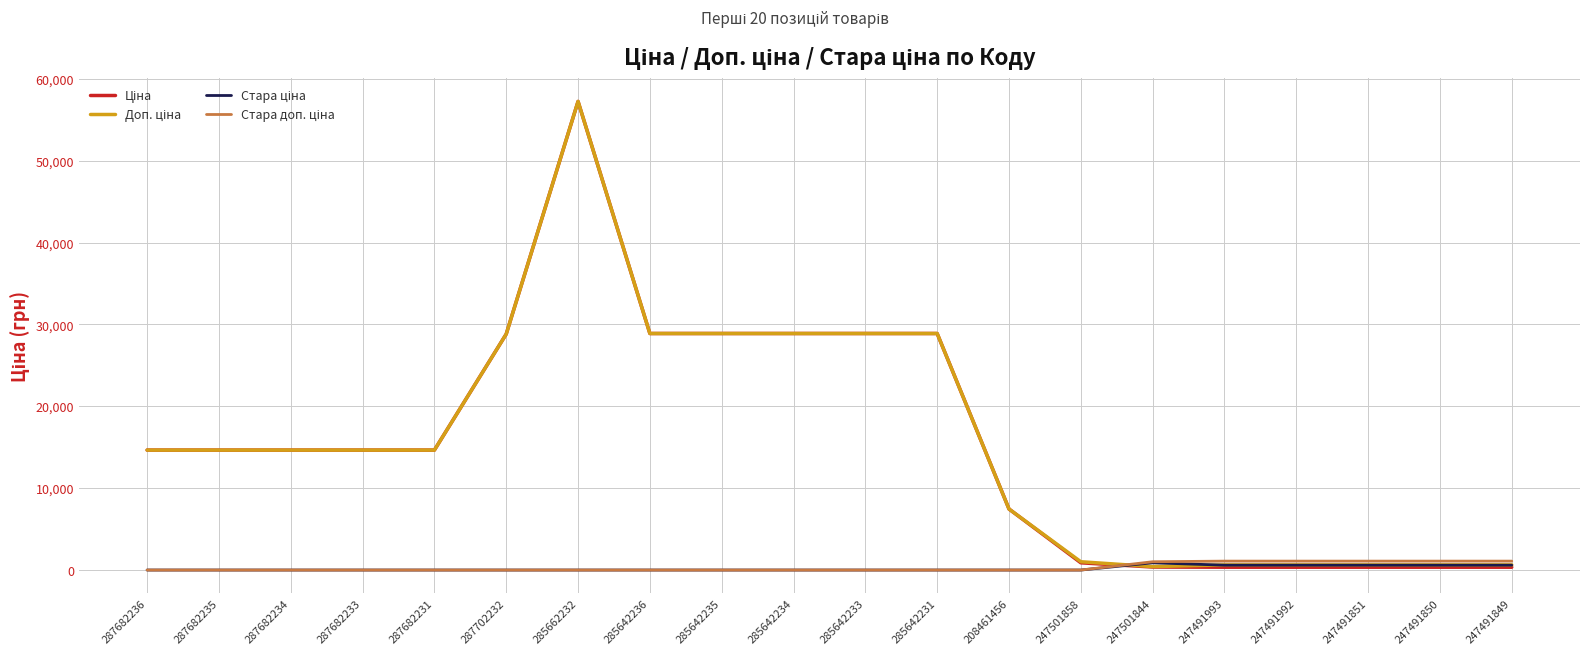

At which category is the sum across all series the highest?

285662232